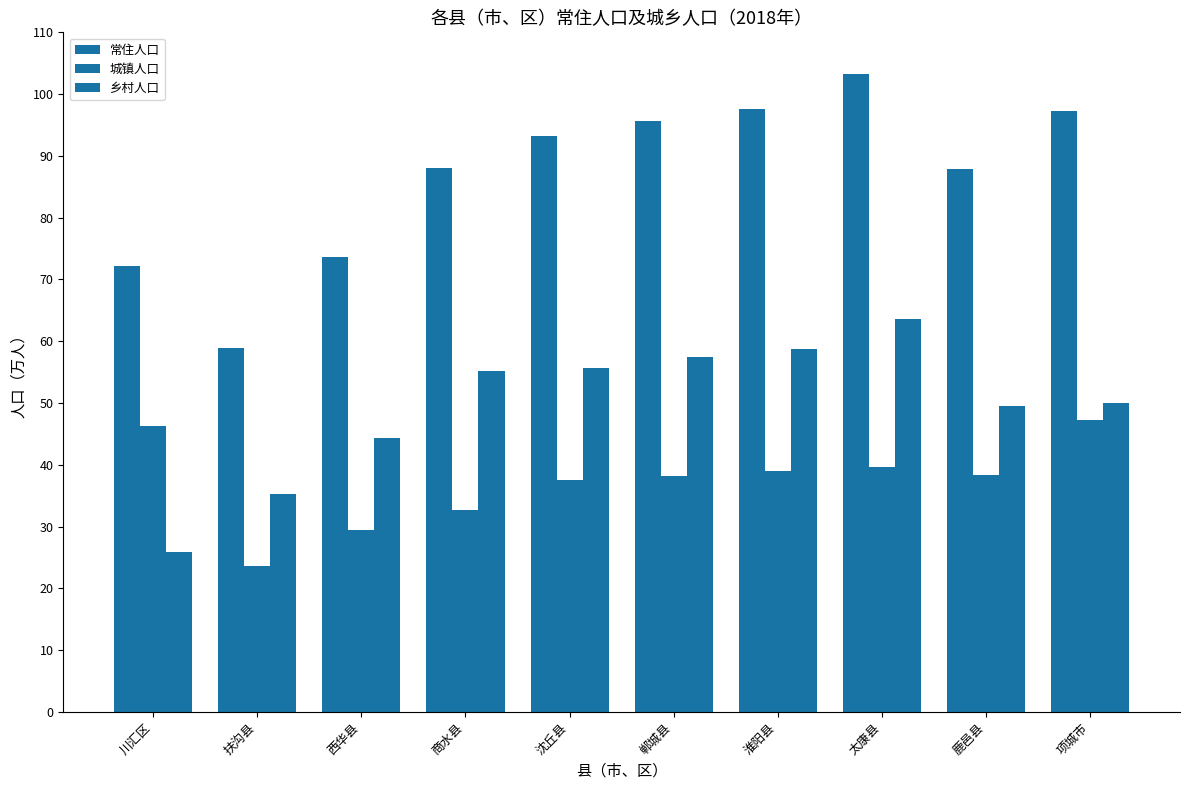

Rank the series by their average value, from lowest to highest.

城镇人口, 乡村人口, 常住人口